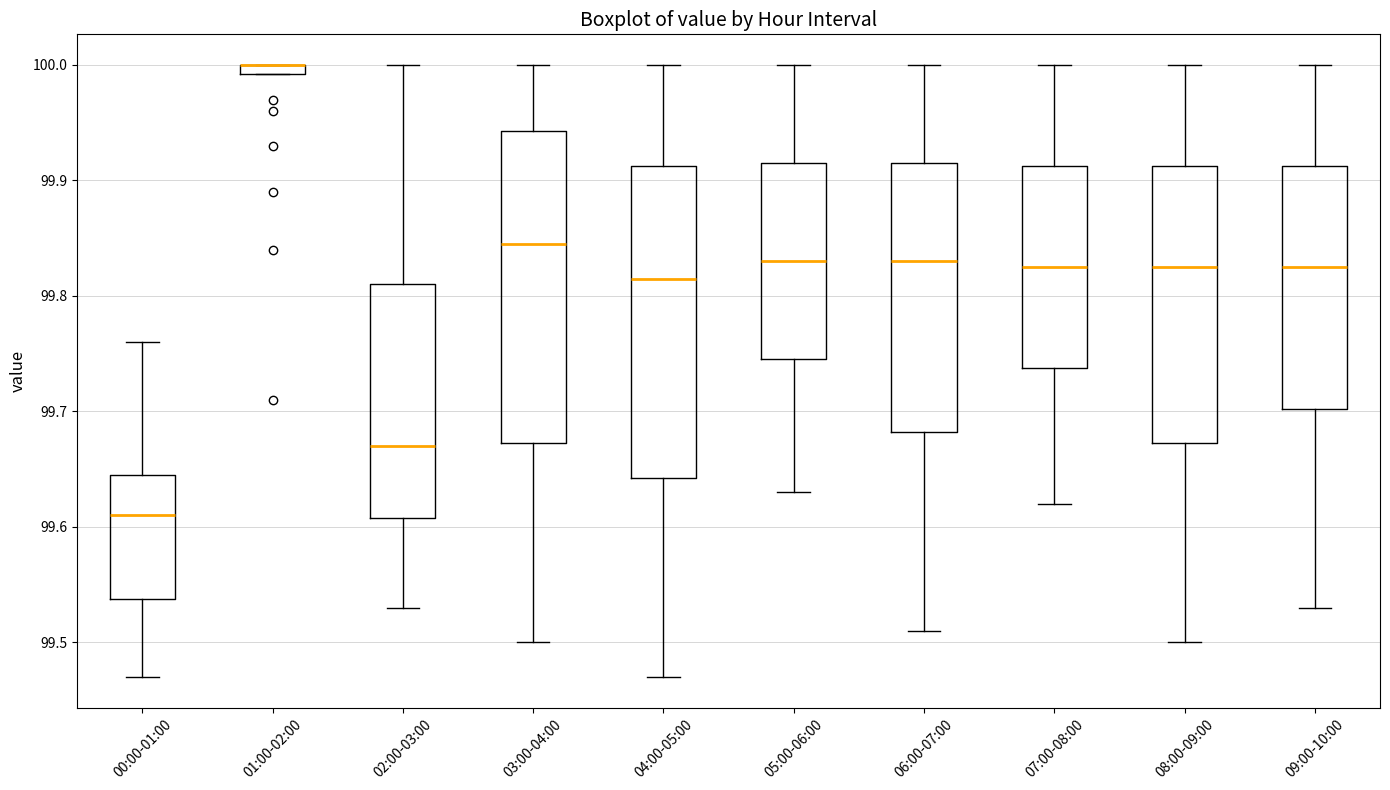

Where is the lower edge of the box for 01:00-02:00 on the y-axis? The values are not printed on the chart, so give them approximately, as read against the axis.

99.99